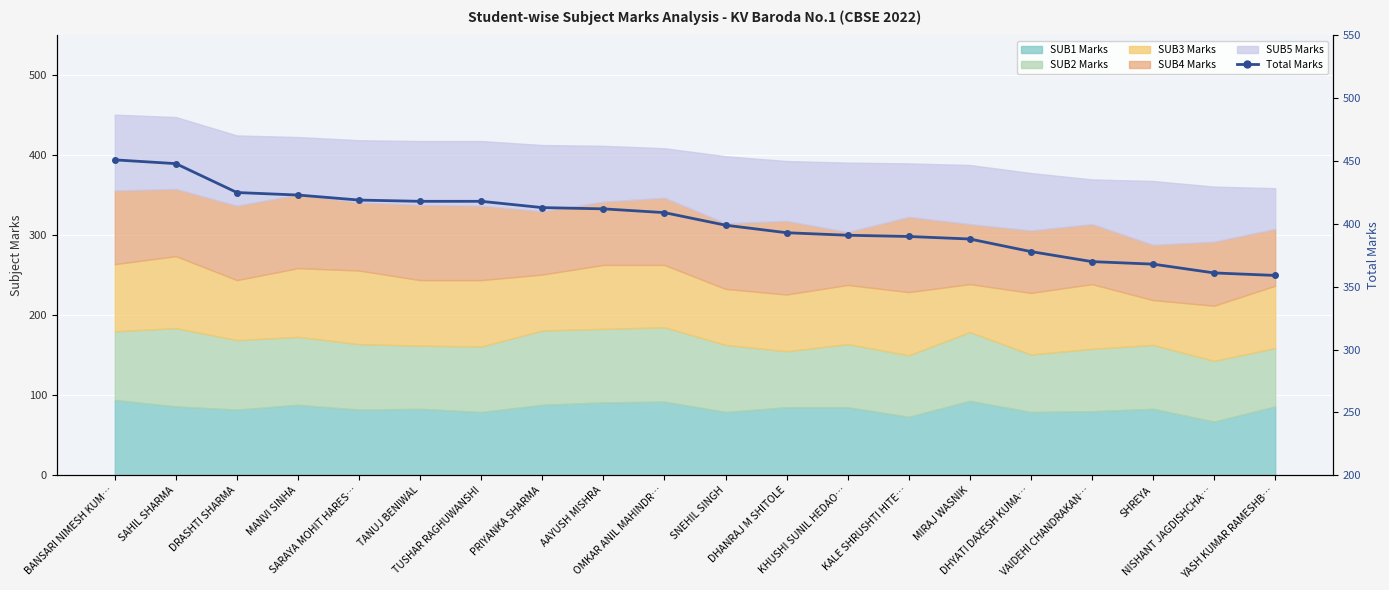

List the labels in order of value, smallest first.

YASH KUMAR RAMESHB…, NISHANT JAGDISHCHA…, SHREYA, VAIDEHI CHANDRAKAN…, DHYATI DAXESH KUMA…, MIRAJ WASNIK, KALE SHRUSHTI HITE…, KHUSHI SUNIL HEDAO…, DHANRAJ M SHITOLE, SNEHIL SINGH, OMKAR ANIL MAHINDR…, AAYUSH MISHRA, PRIYANKA SHARMA, TANUJ BENIWAL, TUSHAR RAGHUWANSHI, SARAYA MOHIT HARES…, MANVI SINHA, DRASHTI SHARMA, SAHIL SHARMA, BANSARI NIMESH KUM…